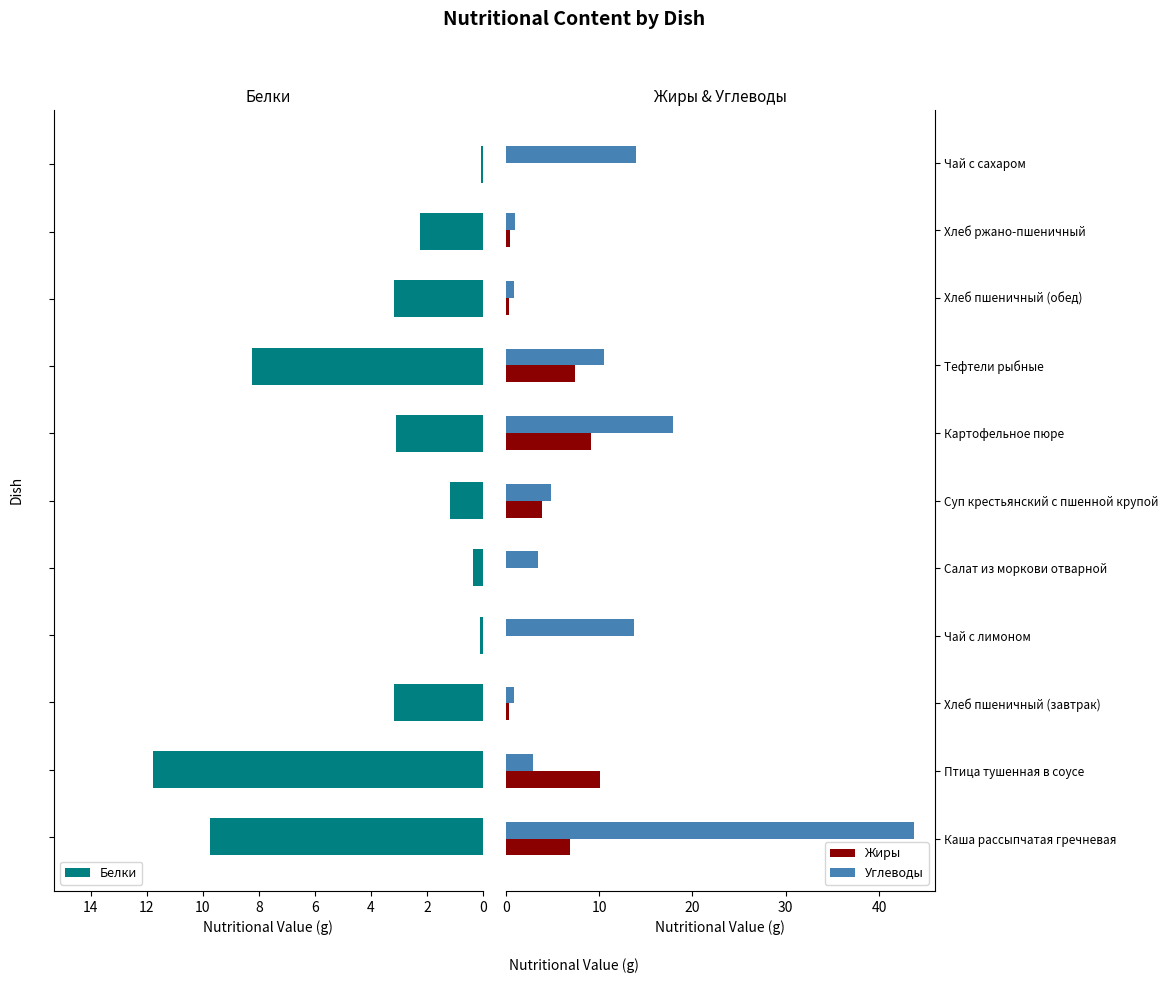

How many bars are there in total?

33